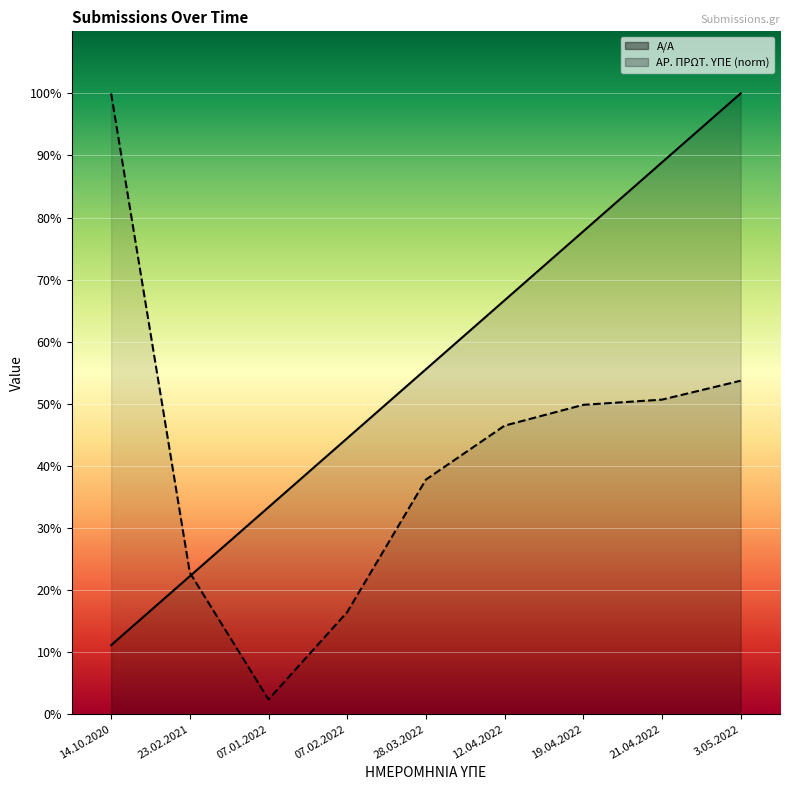

What value does the Α/Α series have at 23.02.2021?

22.2